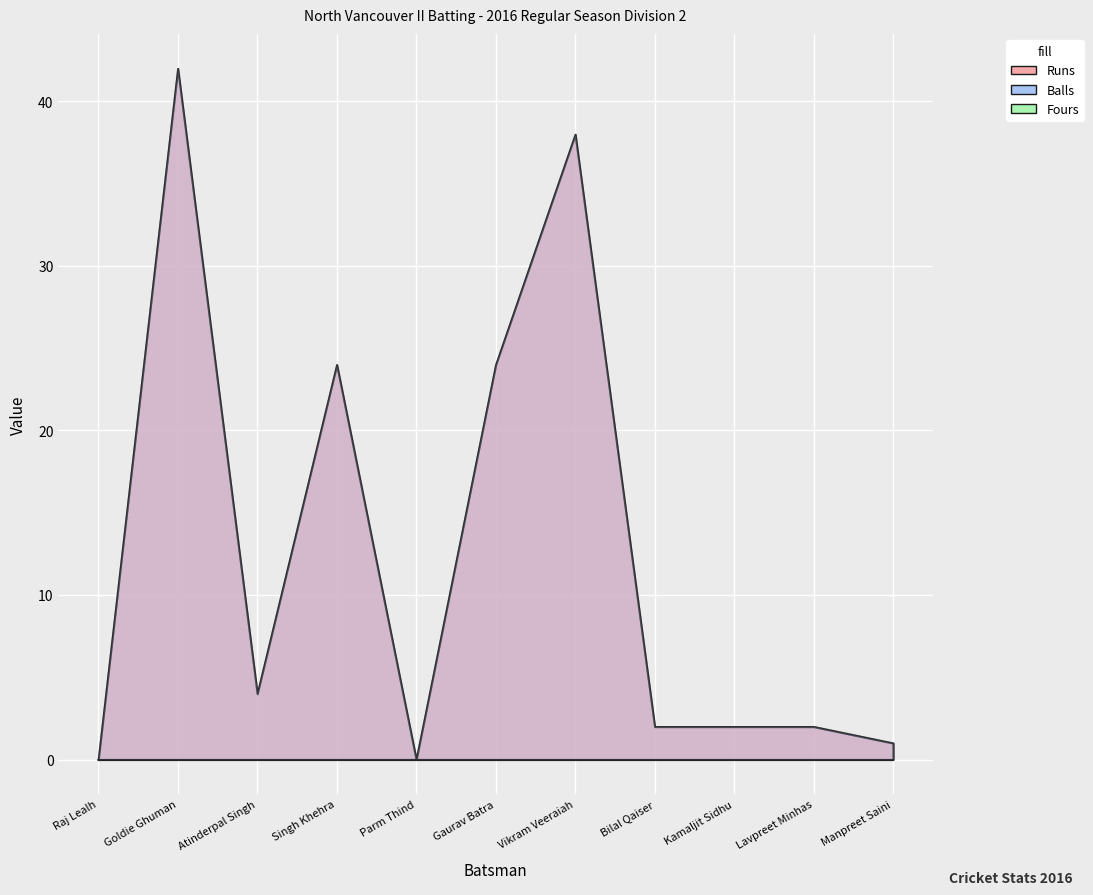

True or false: Balls and Runs intersect in this chart.

False